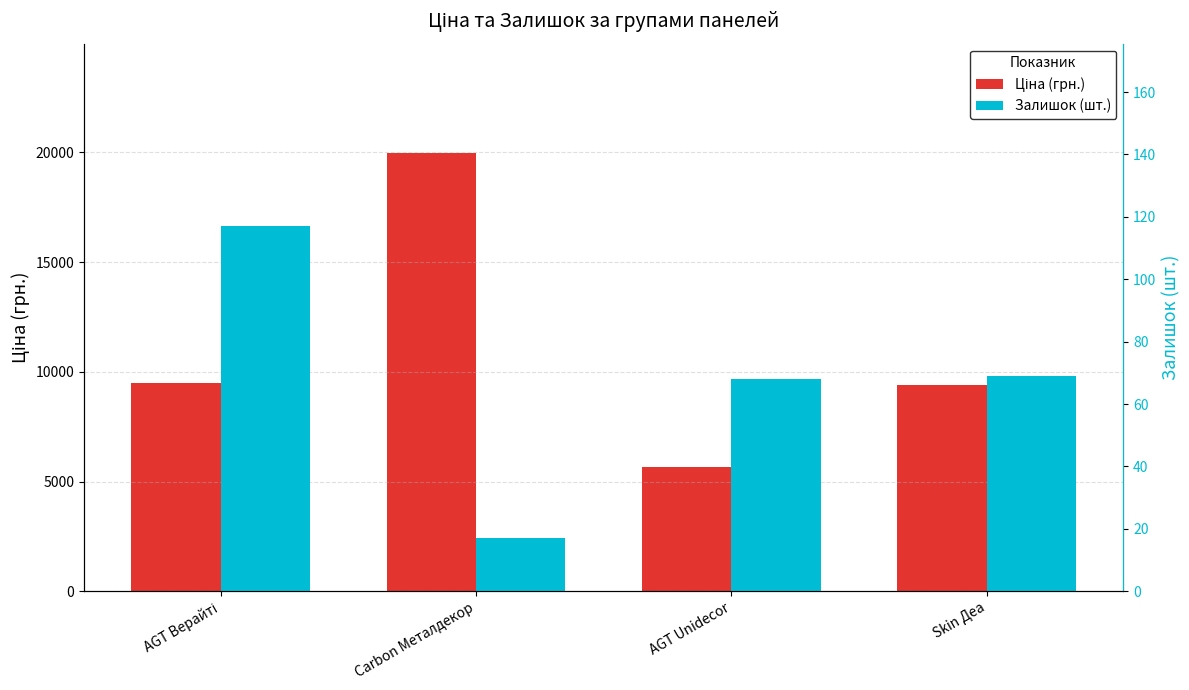

What is the average value of the Залишок (шт.) series?

67.8